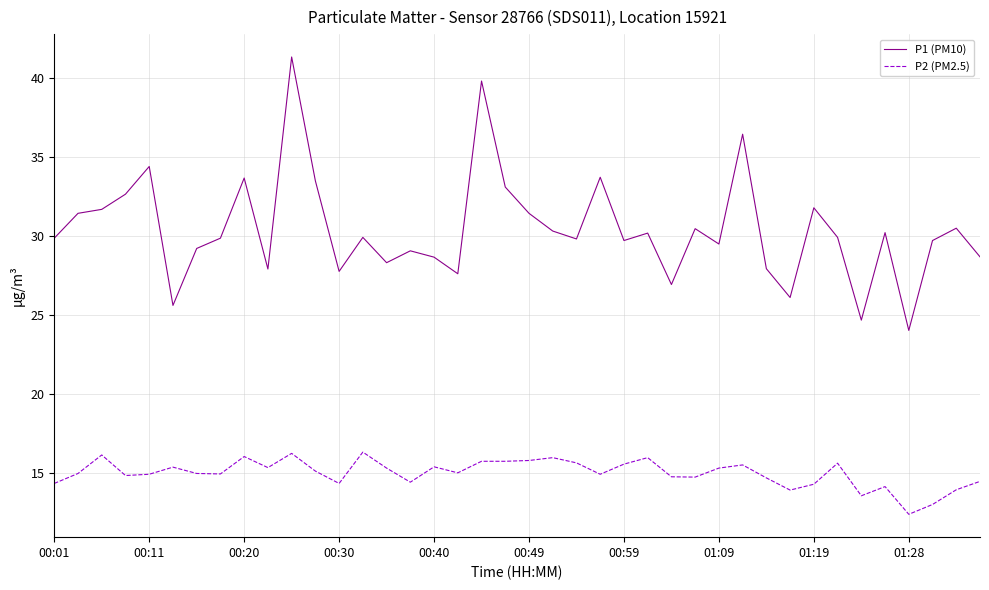

Which series has the widest spread of values?

P1 (PM10)